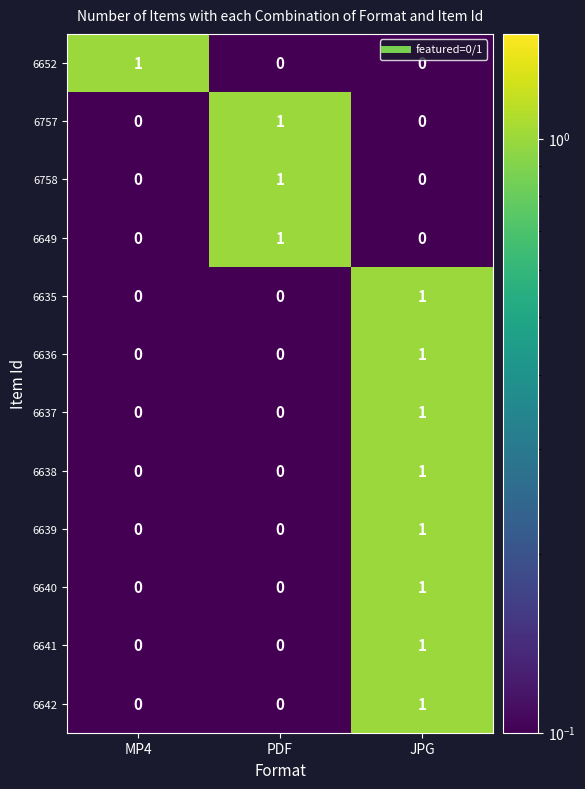

Is it true that 6640 equals 0 at PDF?

True